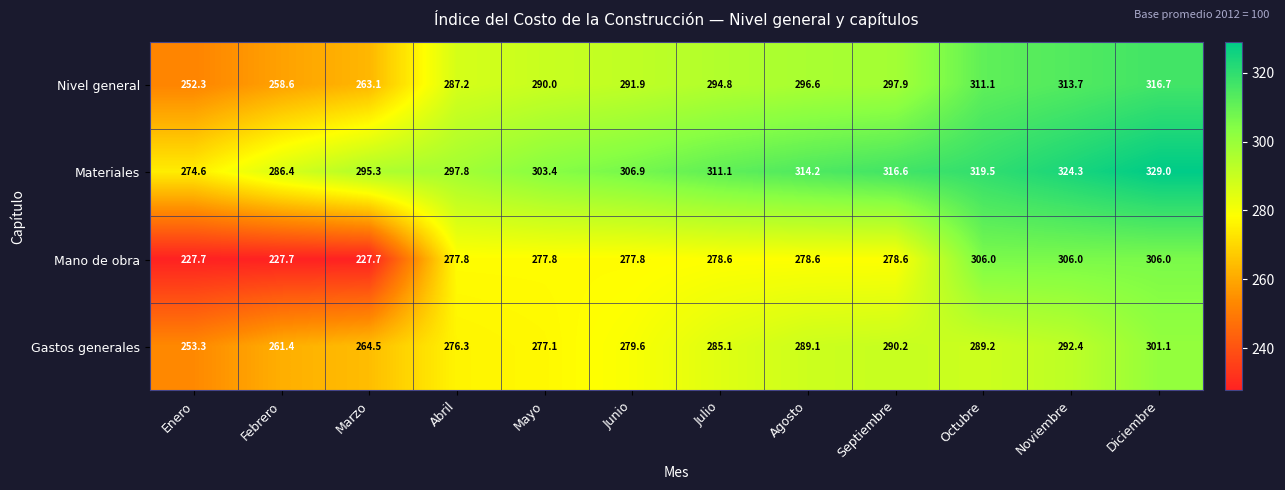

How many series are shown in this chart?

4